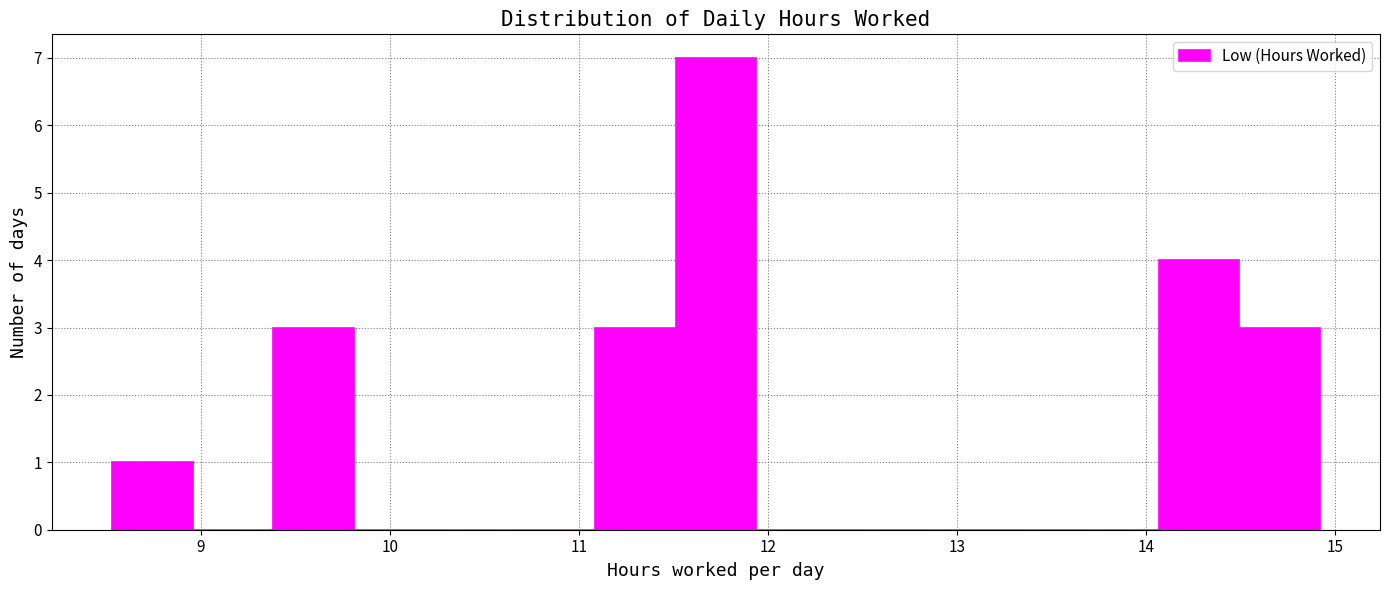

Over which range of the x-axis is the bar tallest?

11.5 to 11.9